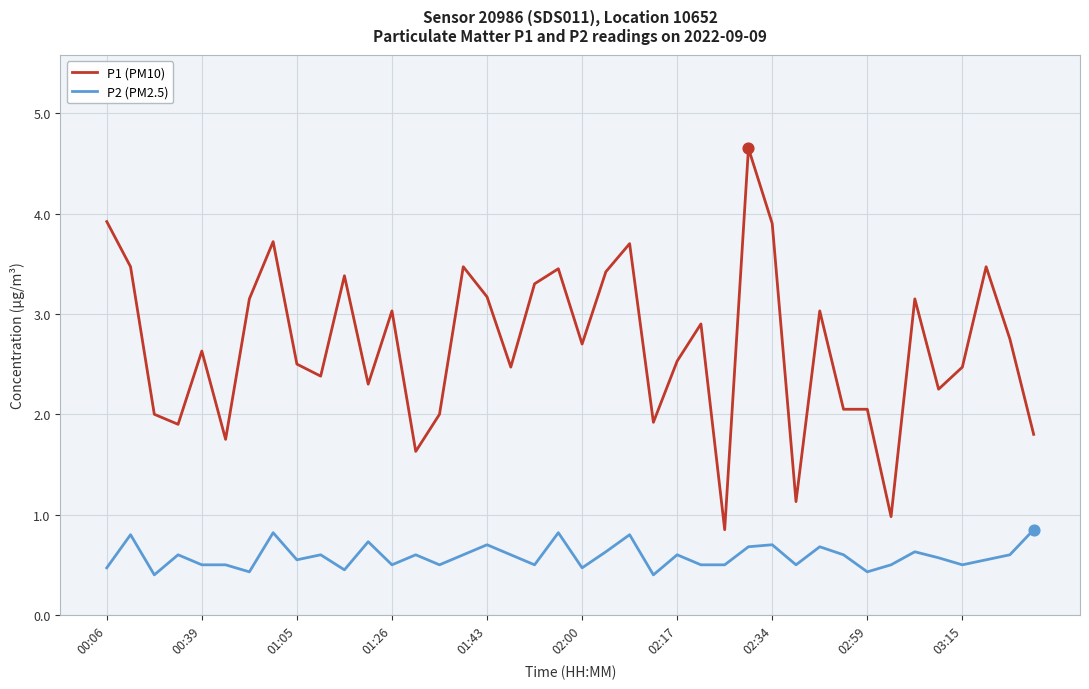

Which series has the widest spread of values?

P1 (PM10)